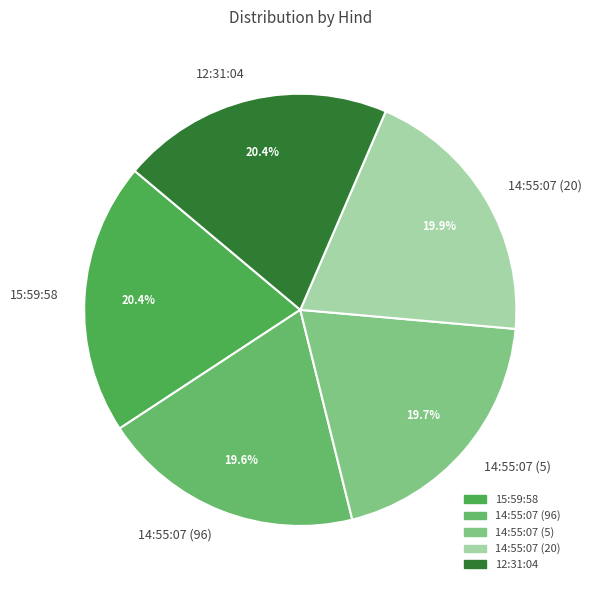

Count the number of slices in the pie.

5